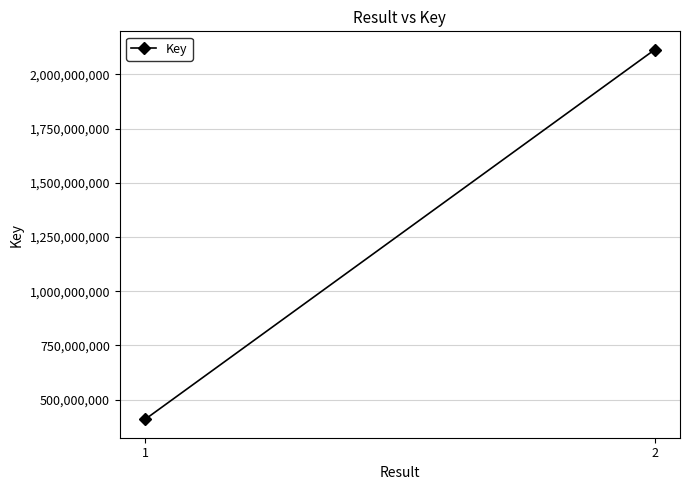

List the labels in order of value, smallest first.

1, 2